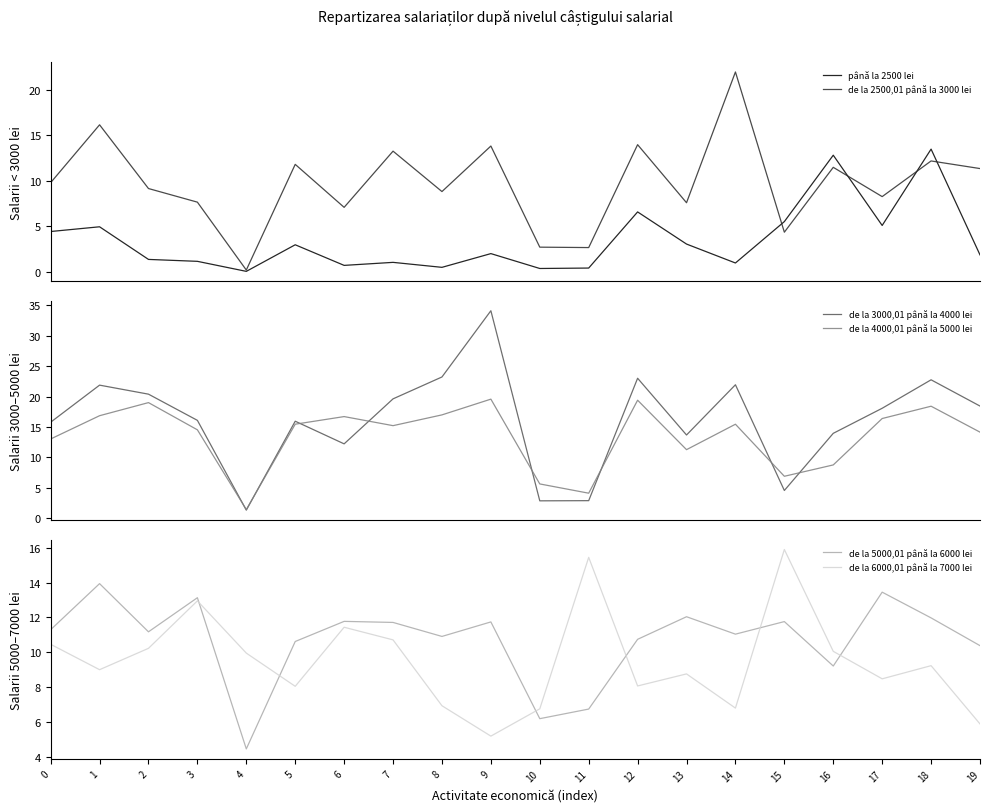

At which label is de la 2500,01 până la 3000 lei closest to 11?

19